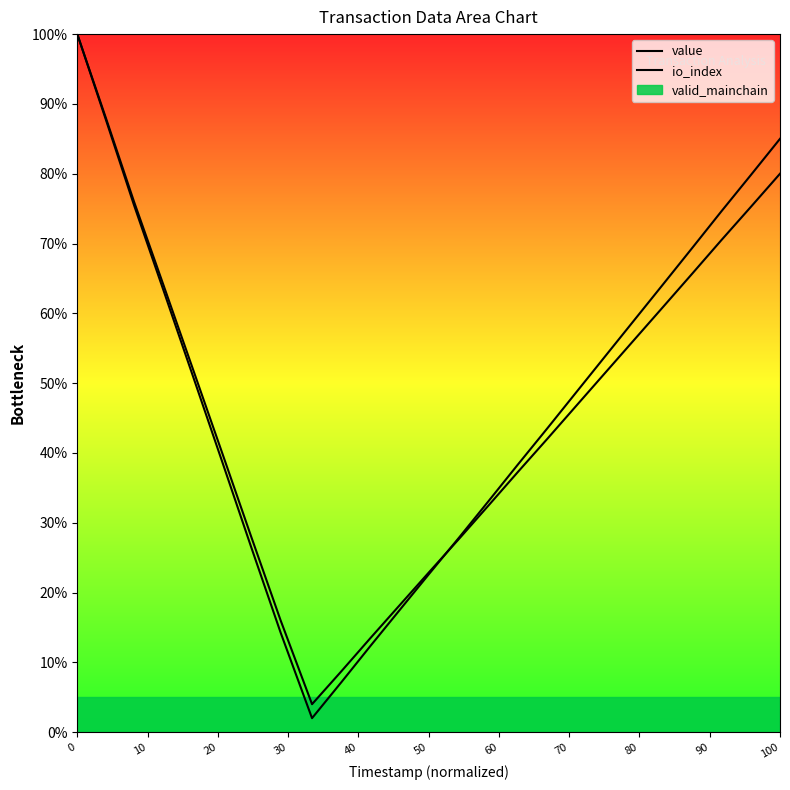

Which series has the largest total across all categories?

value